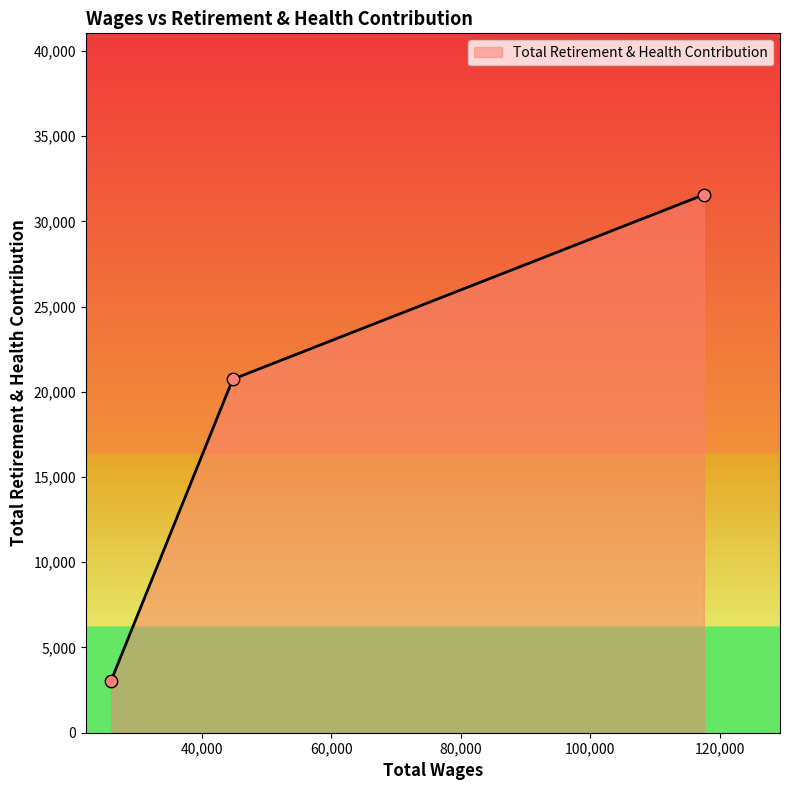

What is the difference between the maximum and minimum values?

28502